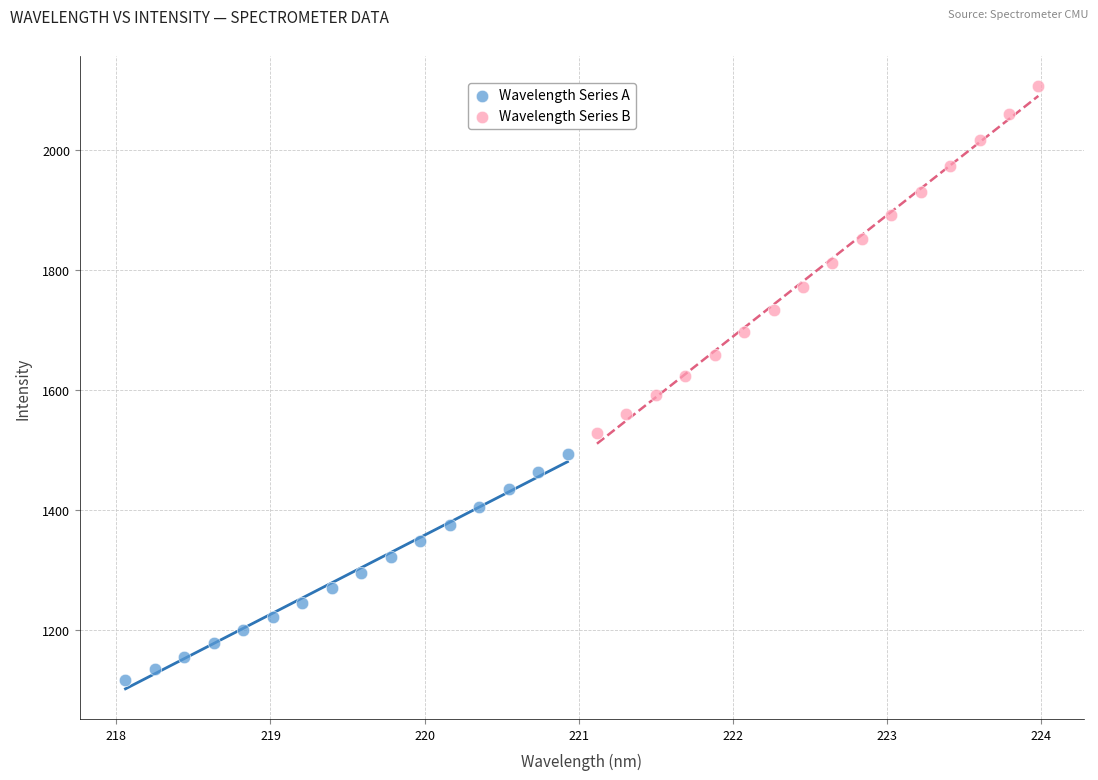

Which series reaches the minimum Y coordinate?

Wavelength Series A